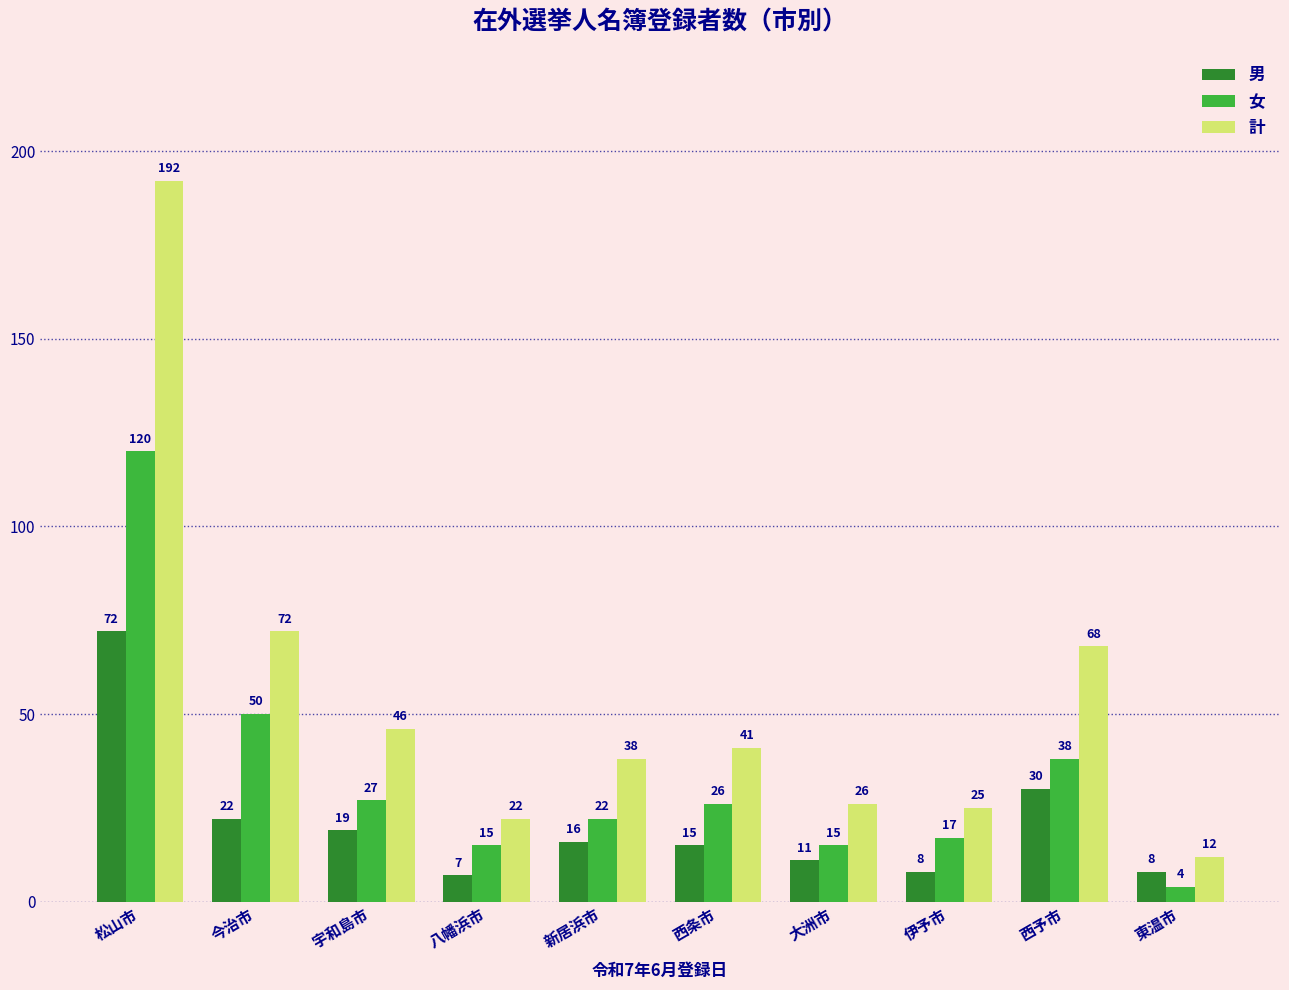

Between 八幡浜市 and 新居浜市, which series saw the biggest shift?

計